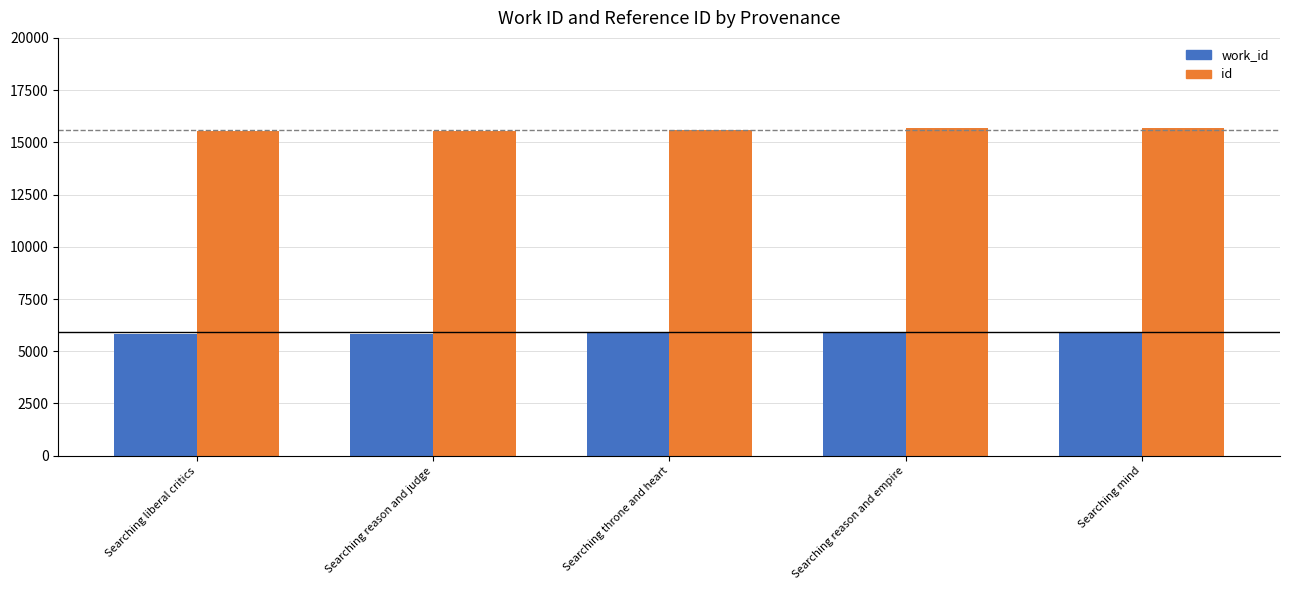

Is it true that id equals 25234 at Searching throne and heart?

False